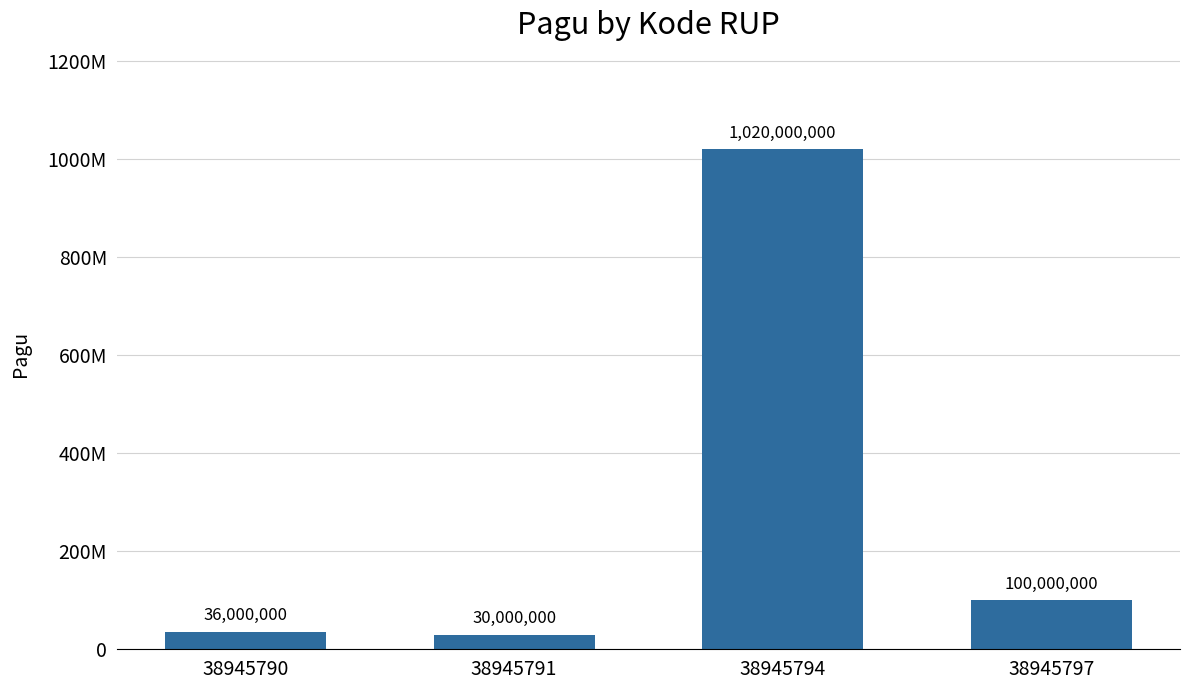

Reading left to right, list all the values displayed in this chart.

36000000	30000000	1020000000	100000000